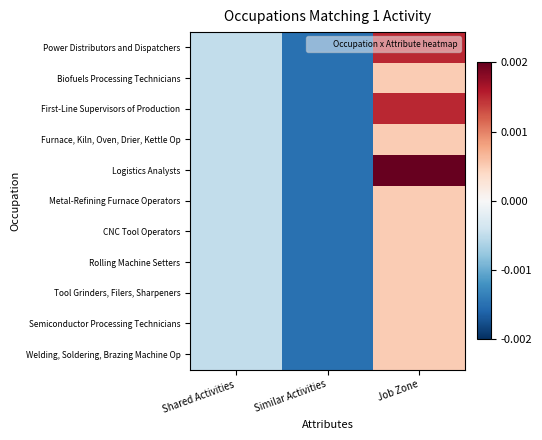

Between Shared Activities and Similar Activities, which series saw the biggest shift?

Power Distributors and Dispatchers